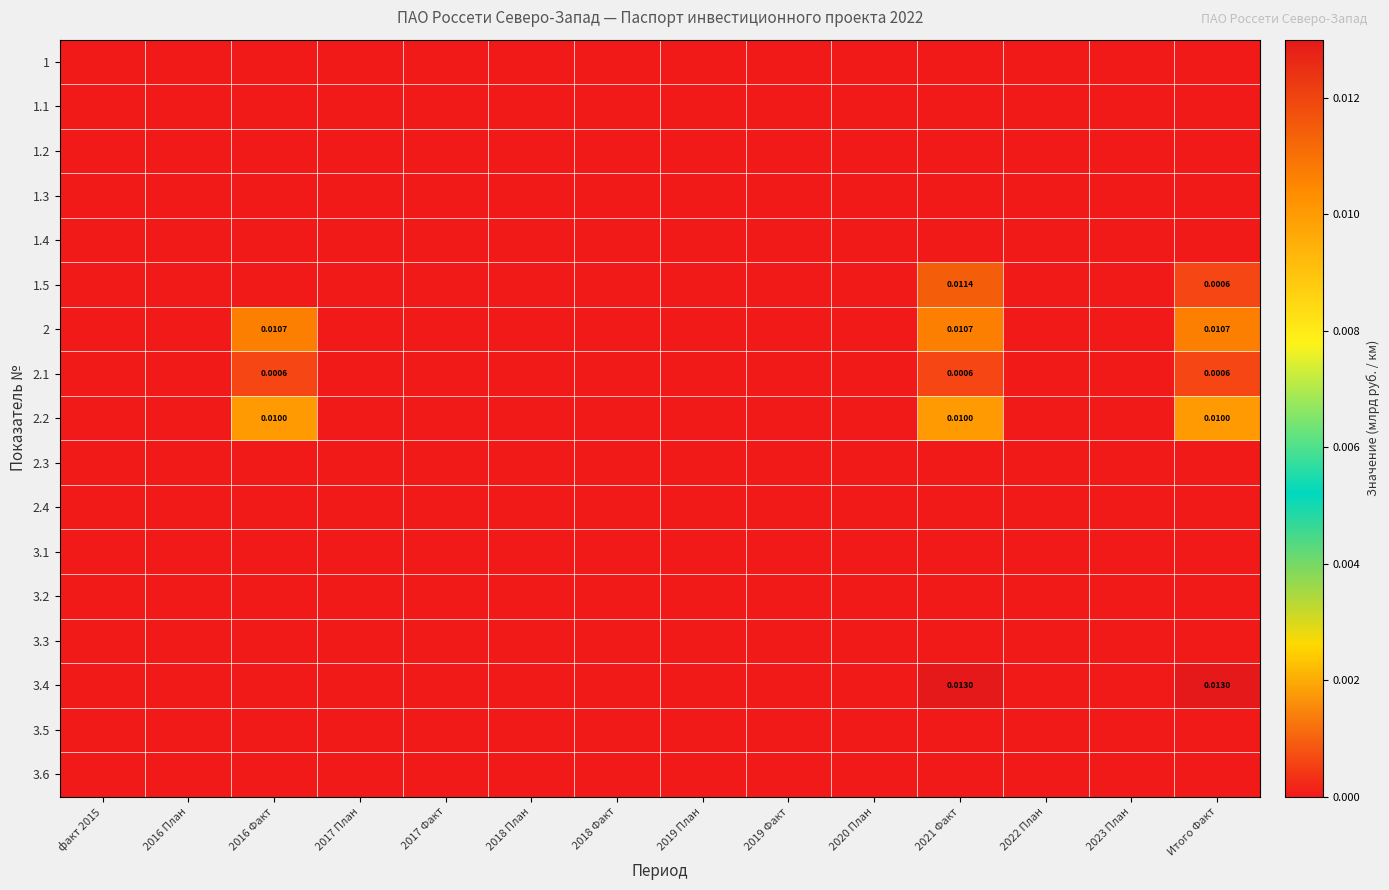

Rank the categories by 1.4 value from highest to lowest.

факт 2015, 2016 План, 2016 Факт, 2017 План, 2017 Факт, 2018 План, 2018 Факт, 2019 План, 2019 Факт, 2020 План, 2021 Факт, 2022 План, 2023 План, Итого Факт